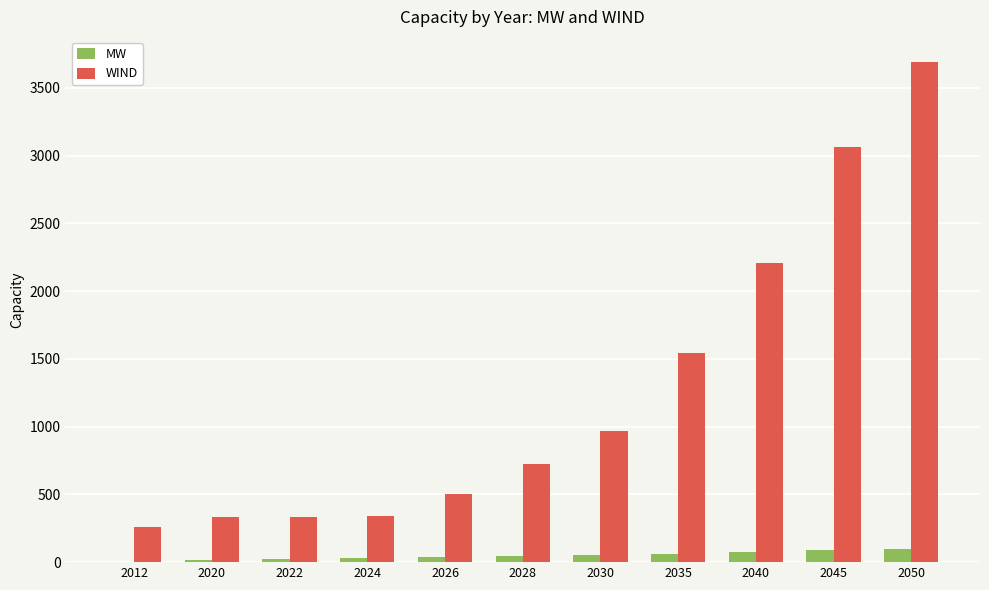

Is the value of WIND at 2012 greater than the value of MW at 2050?

Yes